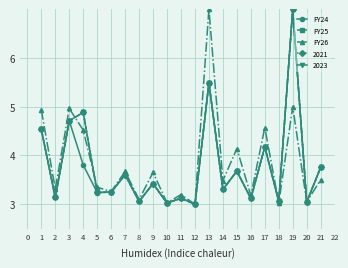

How many values in the FY25 series exceed 3?

20